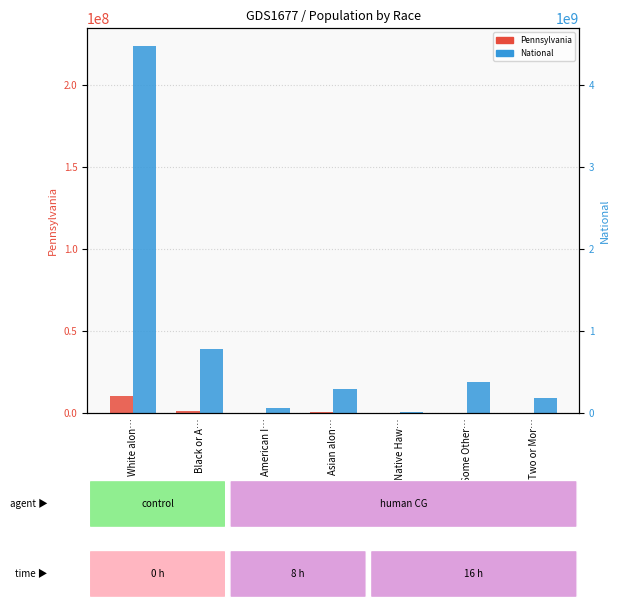

Reading left to right, list all the values displayed in this chart.

Pennsylvania: White alon…=10406288	Black or A…=1377689	American I…=26843	Asian alon…=349088	Native Haw…=3653	Some Other…=300983	Two or Mor…=237835
National: White alon…=223553265	Black or A…=38929319	American I…=2932248	Asian alon…=14674252	Native Haw…=540013	Some Other…=19107368	Two or Mor…=9009073